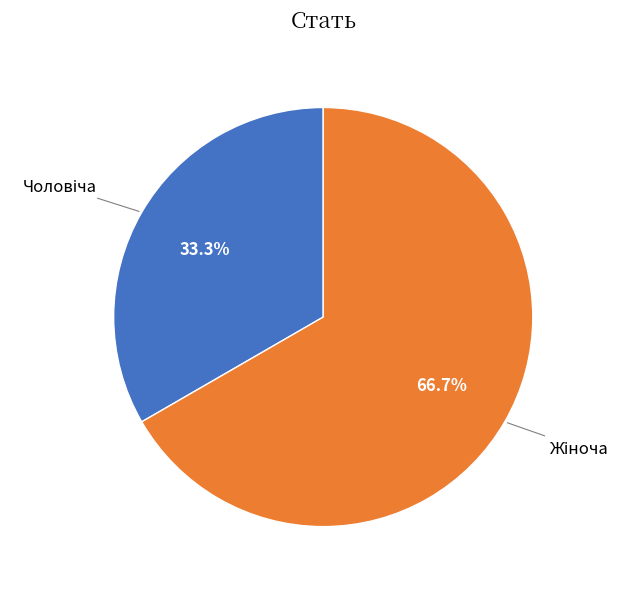

Does any single category account for the majority?

Yes